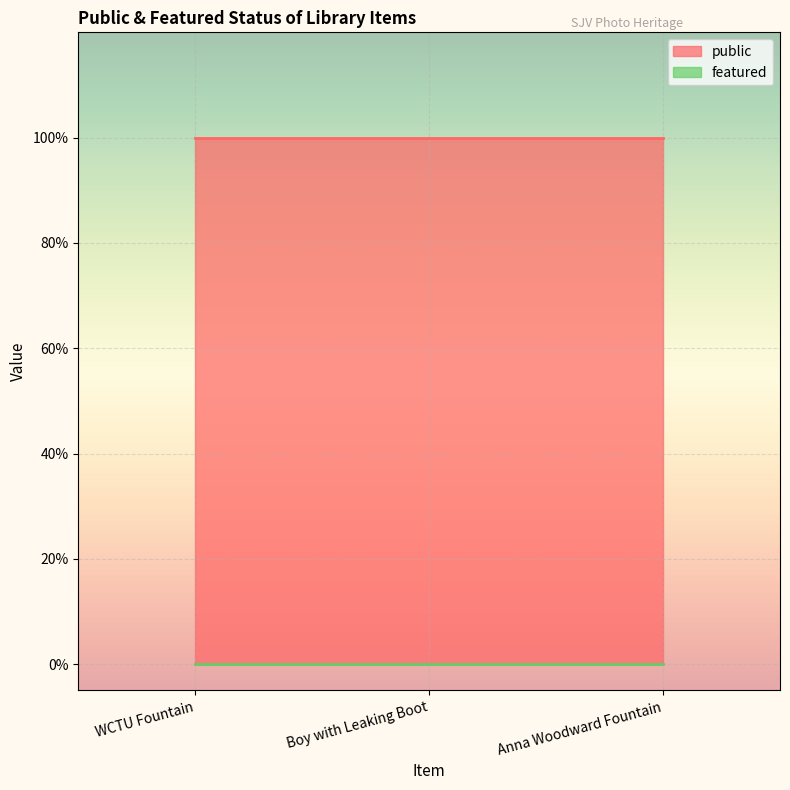

What is the spread (max minus min) of values at WCTU Fountain?

1